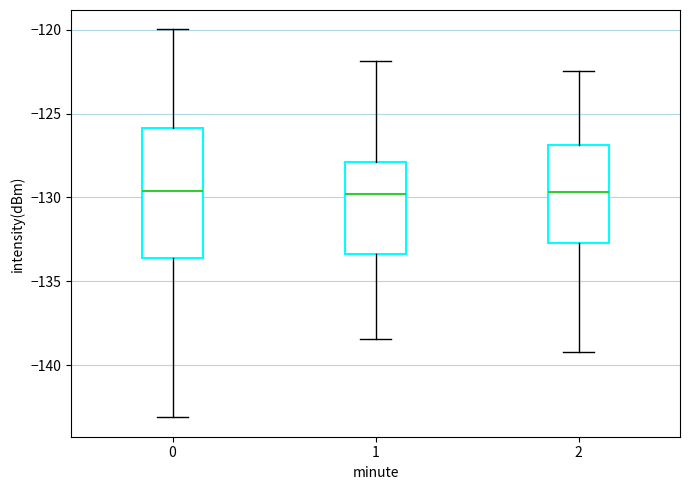

Reading left to right, transcribe this box plot: for each box, give where its median line is, the range the box spans, and where its two whiskers end, as read against the y-axis. The values are not printed on the chart, so give them approximately, as read against the axis.

0: median -129.5, box -133.5 to -126.0, whiskers -143.0 to -120.0
1: median -130.0, box -133.5 to -128.0, whiskers -138.5 to -122.0
2: median -129.5, box -132.5 to -127.0, whiskers -139.0 to -122.5